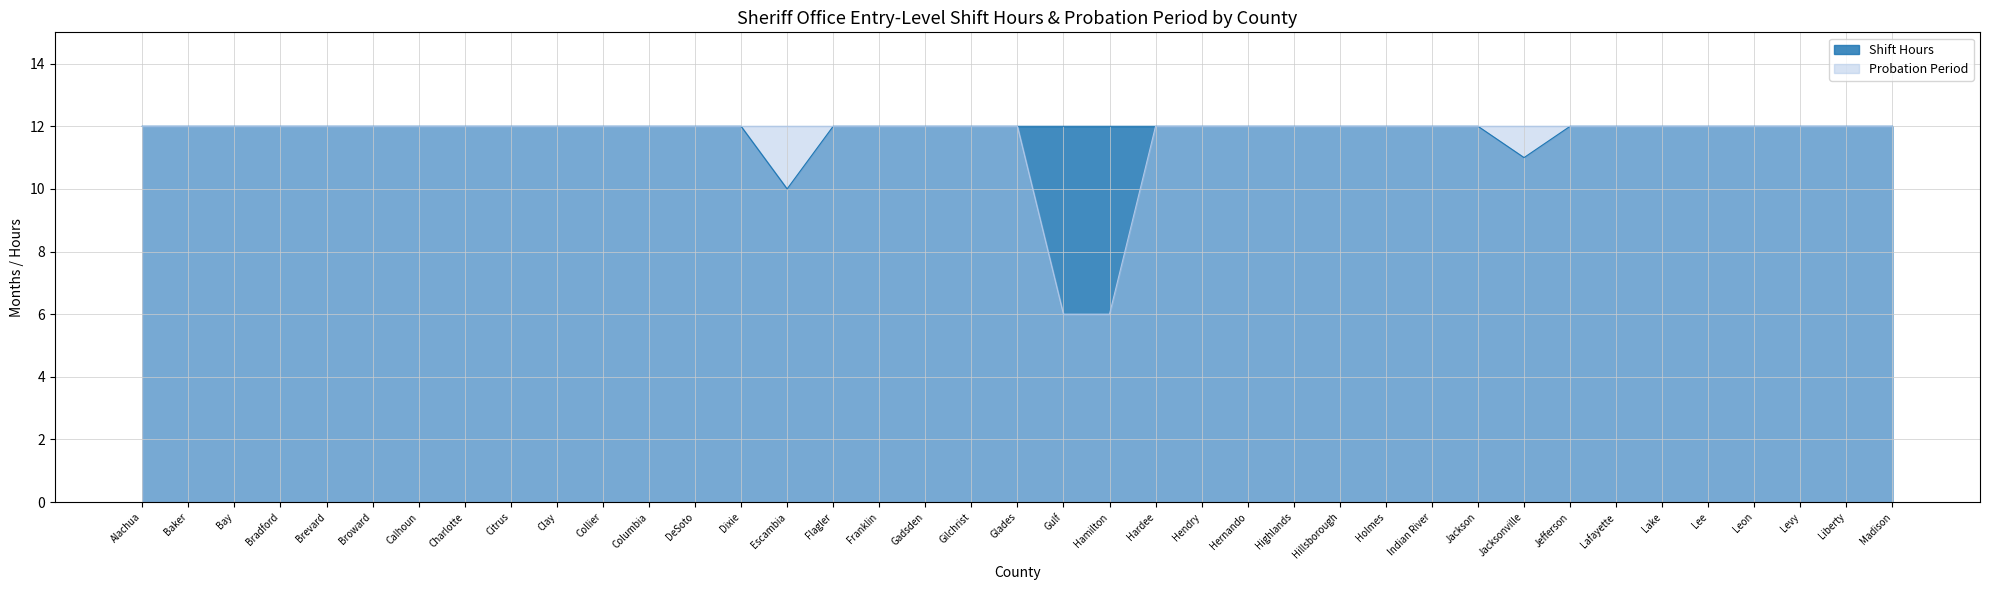

What is the approximate value of Probation Period at Dixie?

12